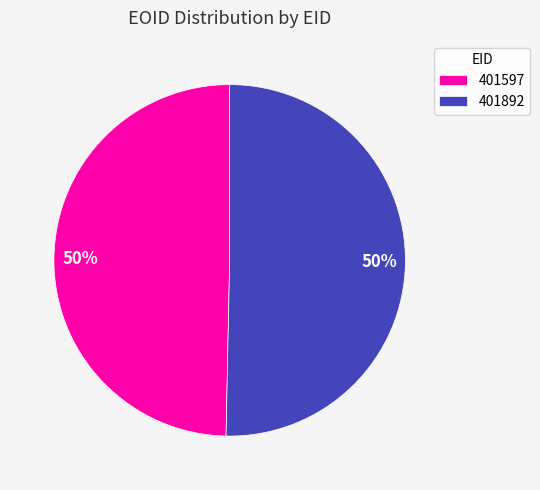

Which slice is the smallest?

401597